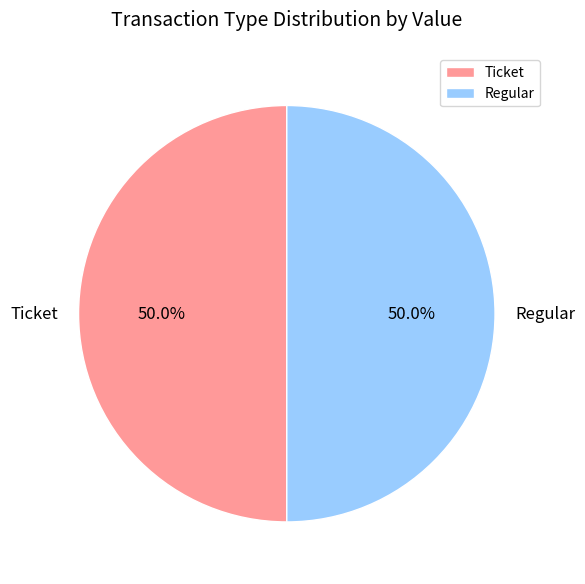

Approximately how many times larger is the value at Ticket compared to Regular?

1.0